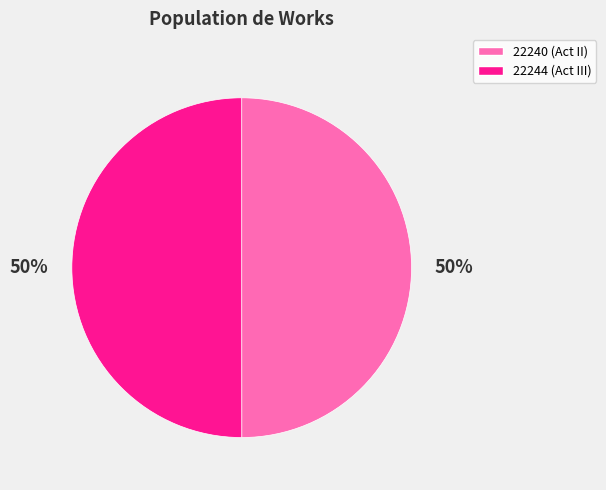

To the nearest percent, what is the average slice percentage?

50%